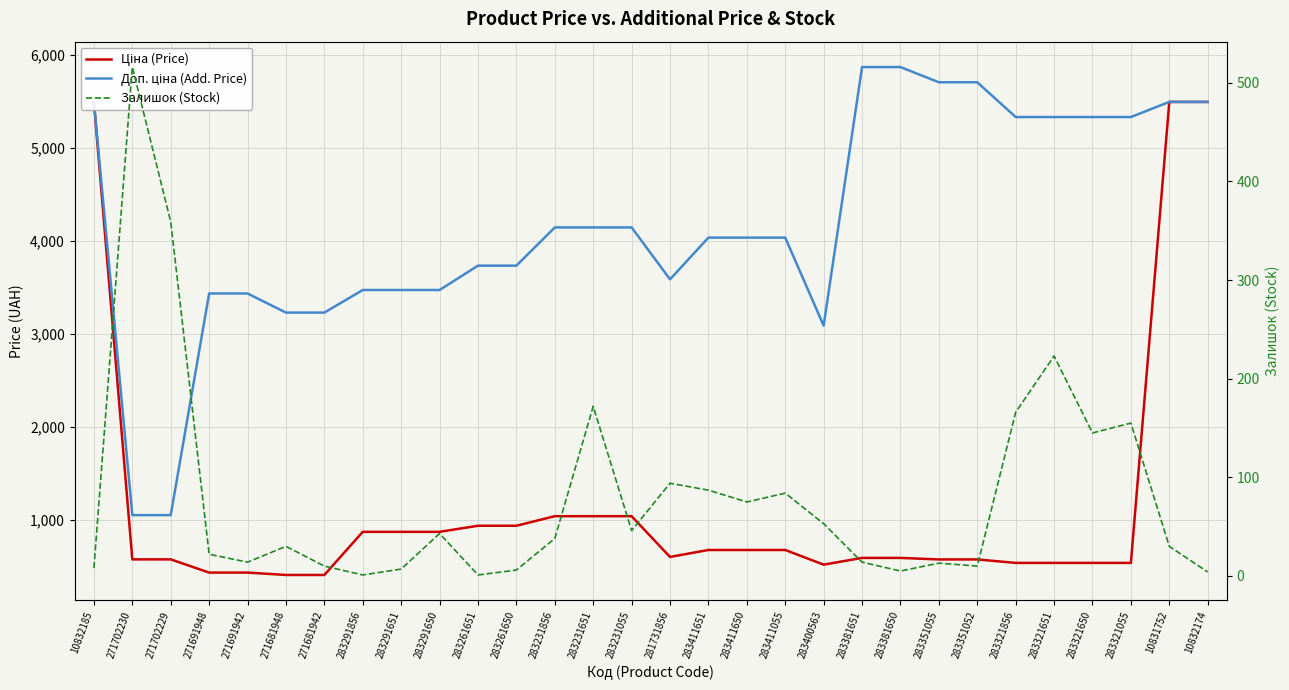

Is it true that Доп. ціна (Add. Price) equals 4145.9 at 283231856?

True